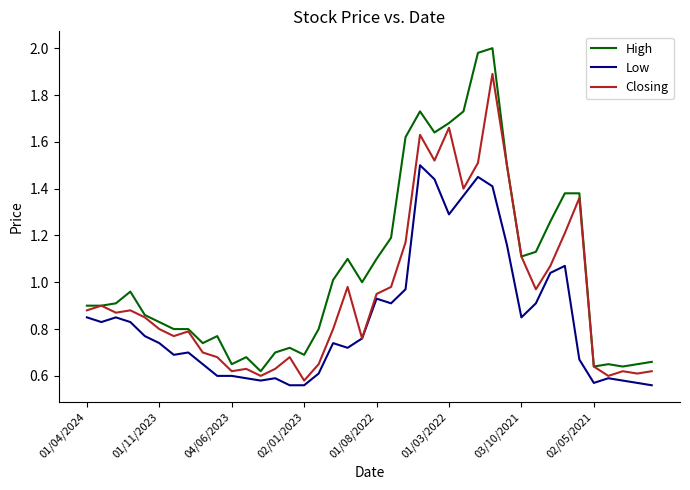

Which series has the largest total across all categories?

High